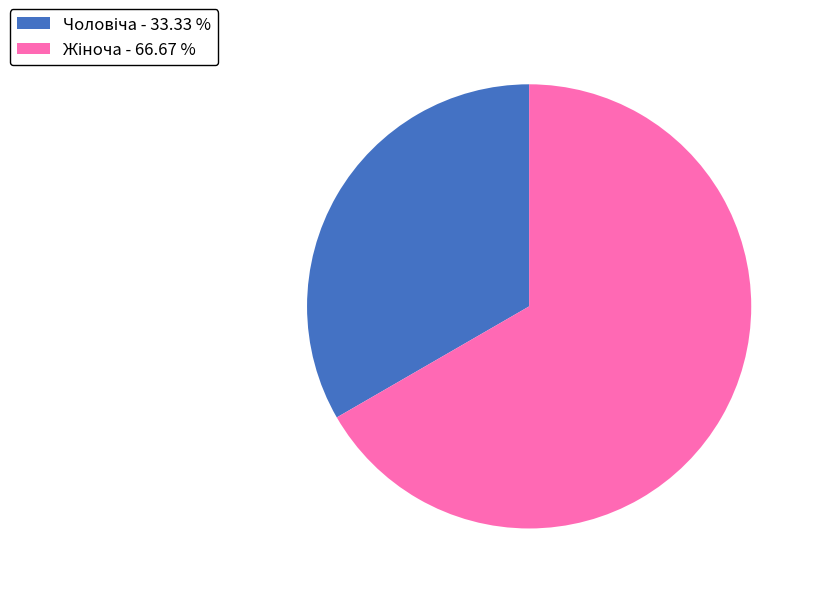

What is the majority slice?

Жіноча